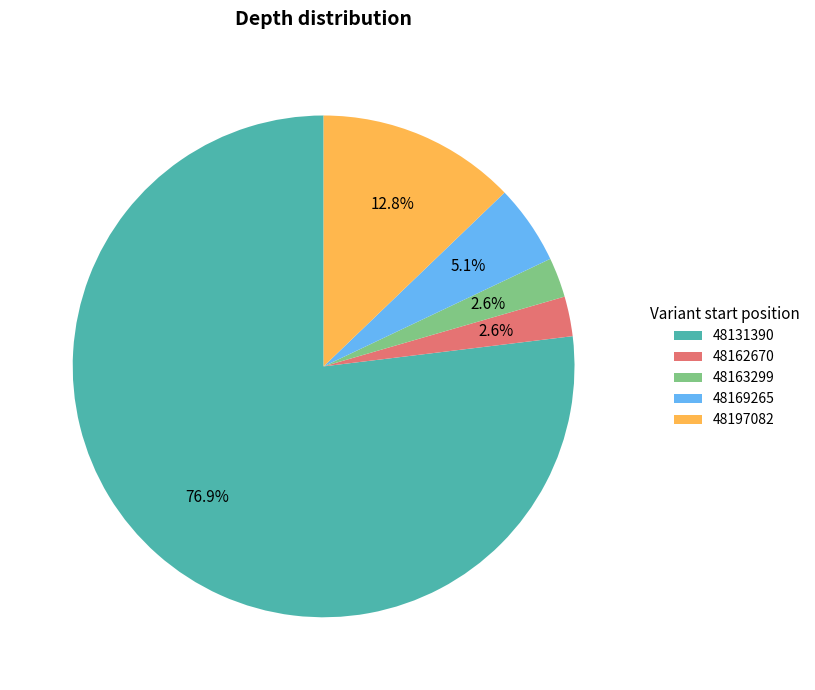

To the nearest percent, what is the combined percentage of 48169265 and 48163299?

8%